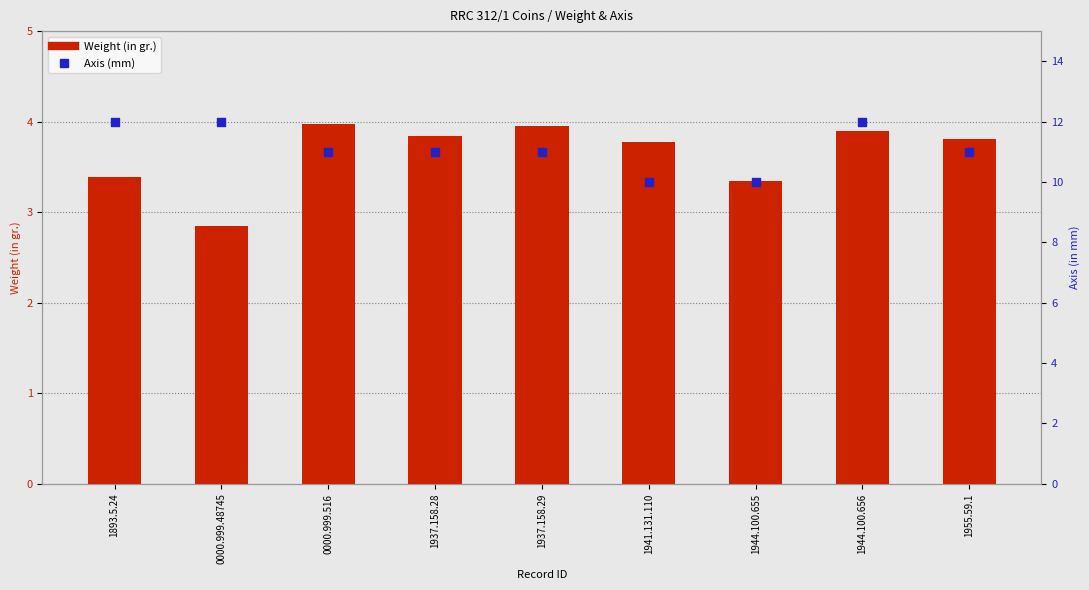

At how many categories does at least one series exceed 10?

7